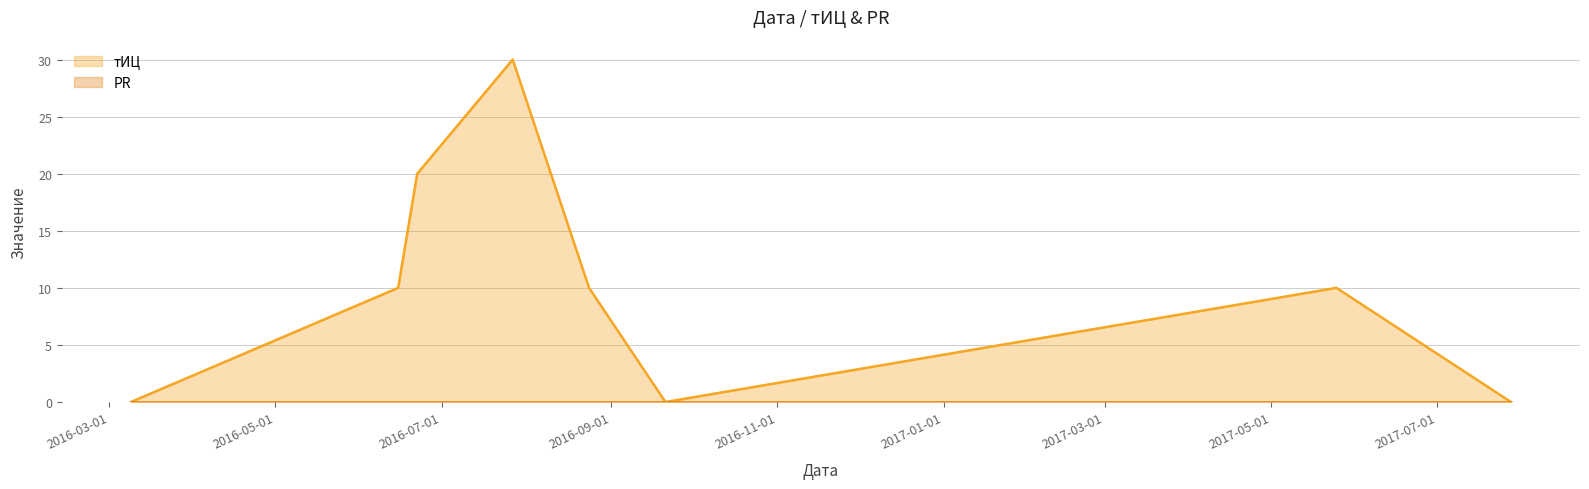

Reading right to left, extract all data points from this chart.

0	10	0	10	30	20	10	0